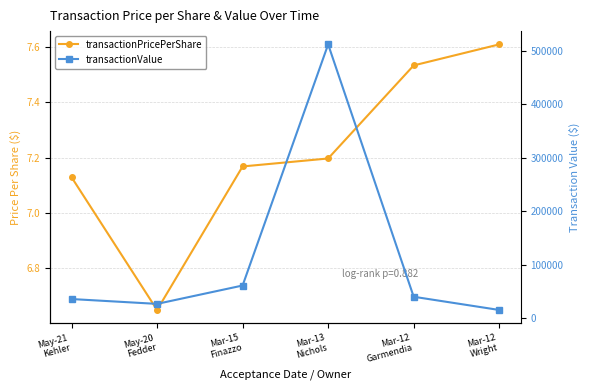

What is the label of the 4th point from the right?

Mar-15
Finazzo